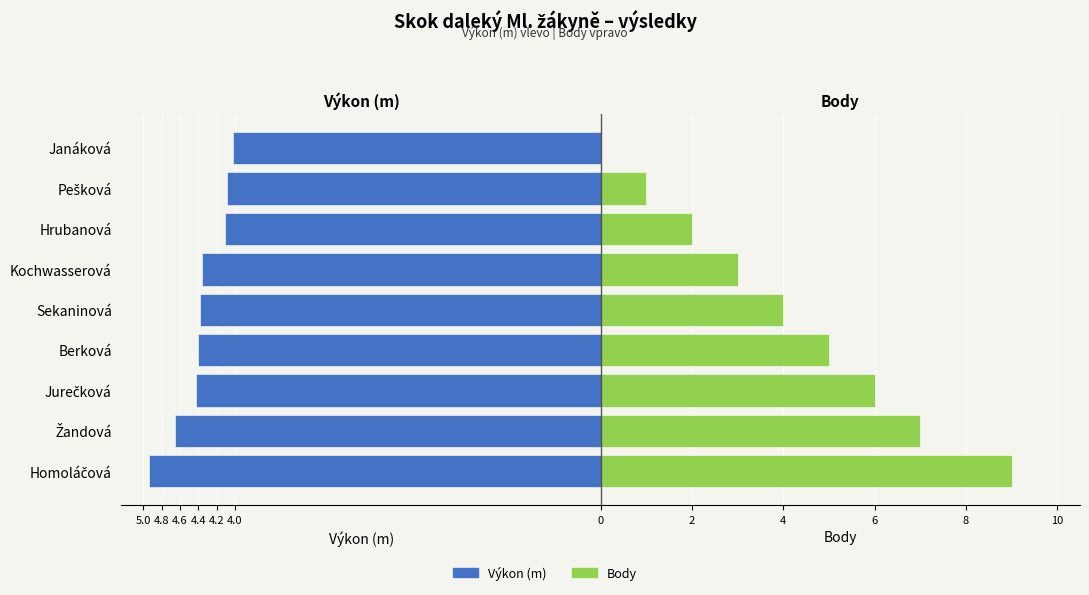

What is the average value of the Body series?

4.1